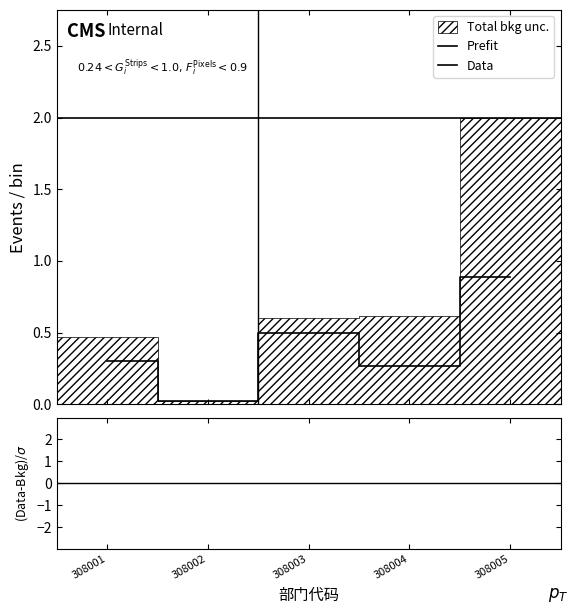

Which label corresponds to the largest value in the chart?

308005